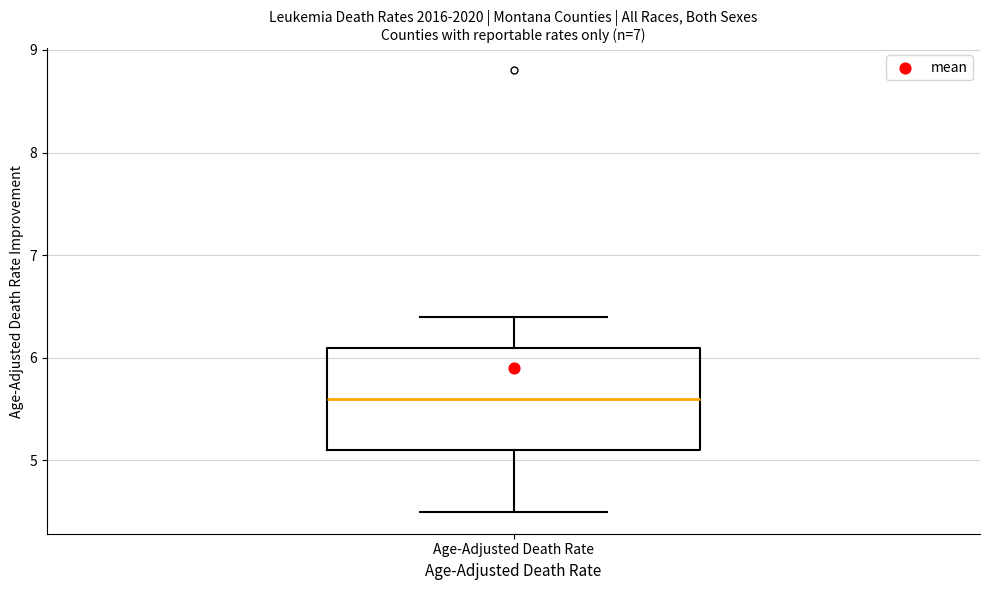

Read this box plot against the y-axis: the position of the median line, the range covered by the box, and the ends of both whiskers. The values are not printed on the chart, so give them approximately, as read against the axis.

median 5.6, box 5.1 to 6.1, whiskers 4.5 to 6.4